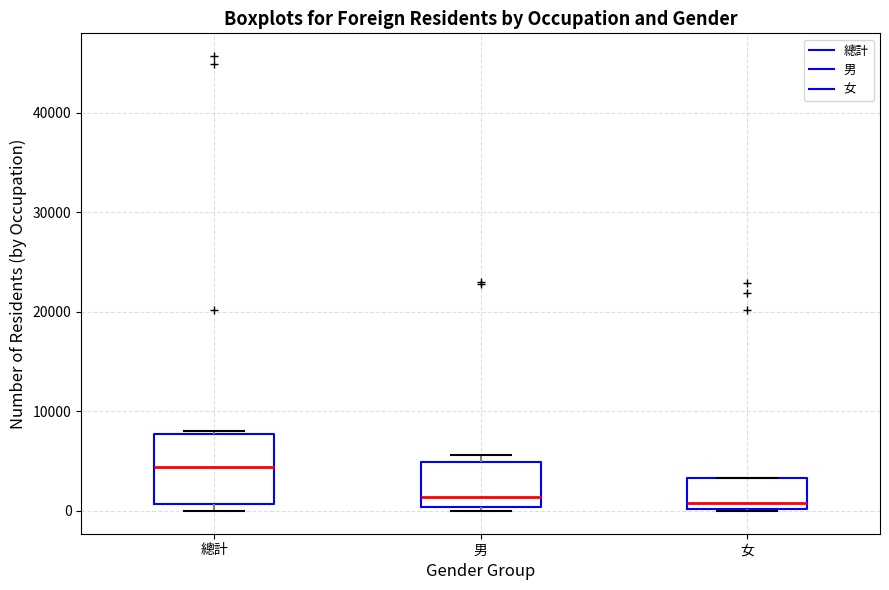

Which box has the highest median line?

總計